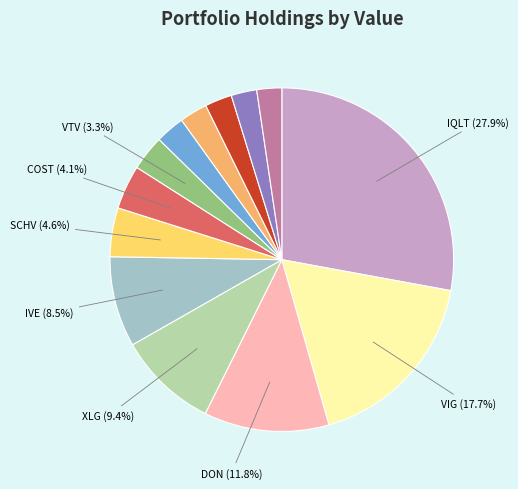

Is there a majority slice in this chart?

No